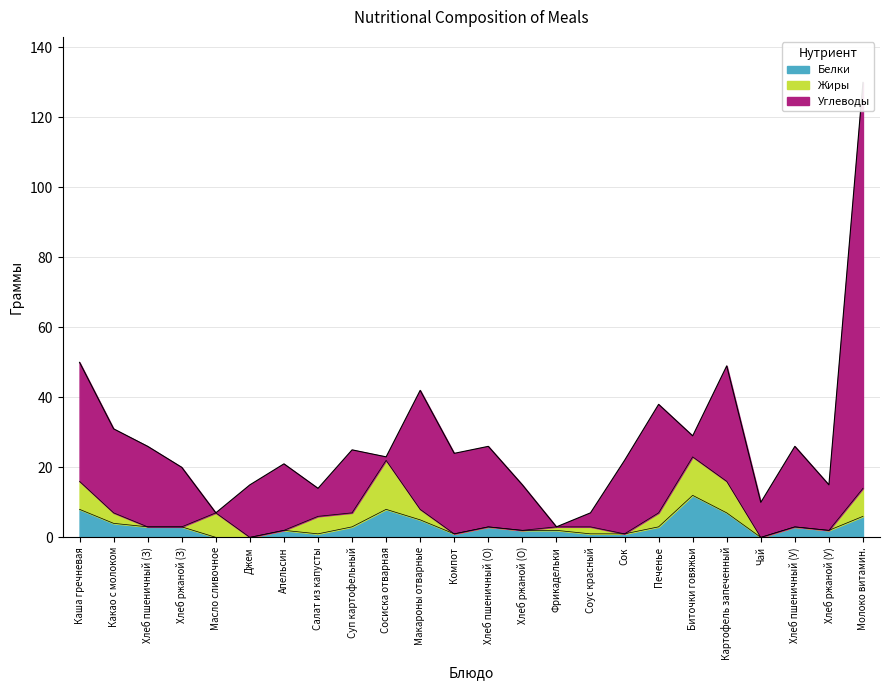

What is the total value across all series at 6?

21